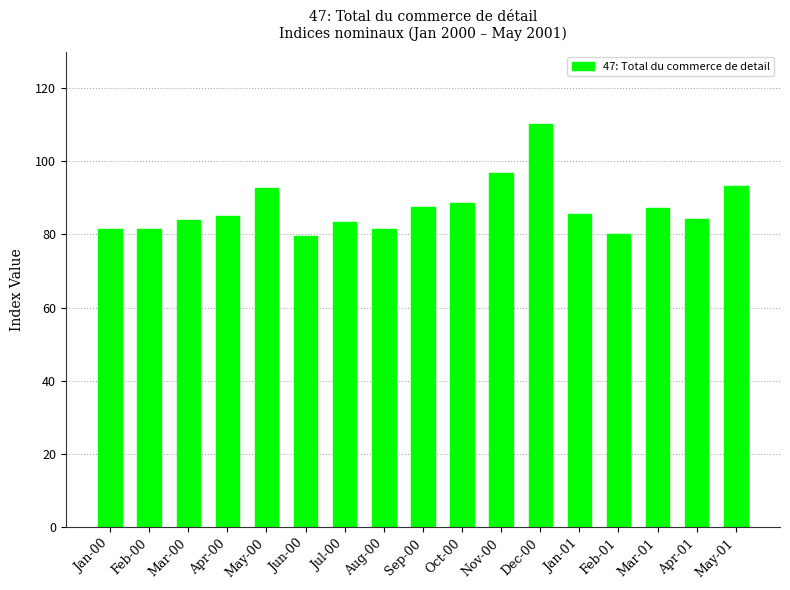

What is the smallest value displayed?

79.4